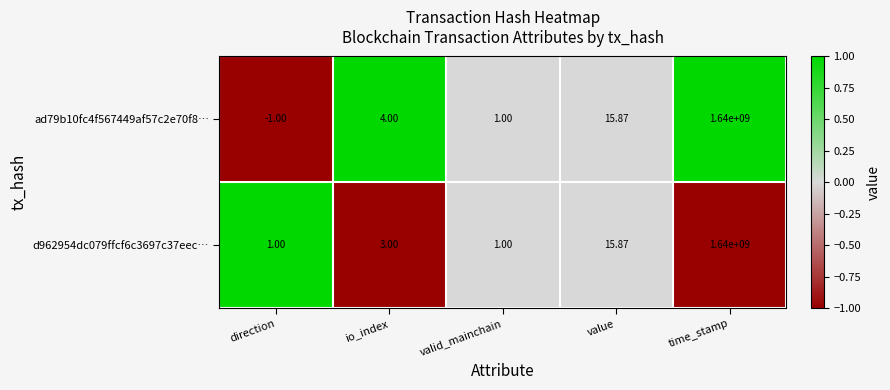

List the labels in order of ad79b10fc4f567449af57c2e70f8… value, largest first.

time_stamp, value, io_index, valid_mainchain, direction